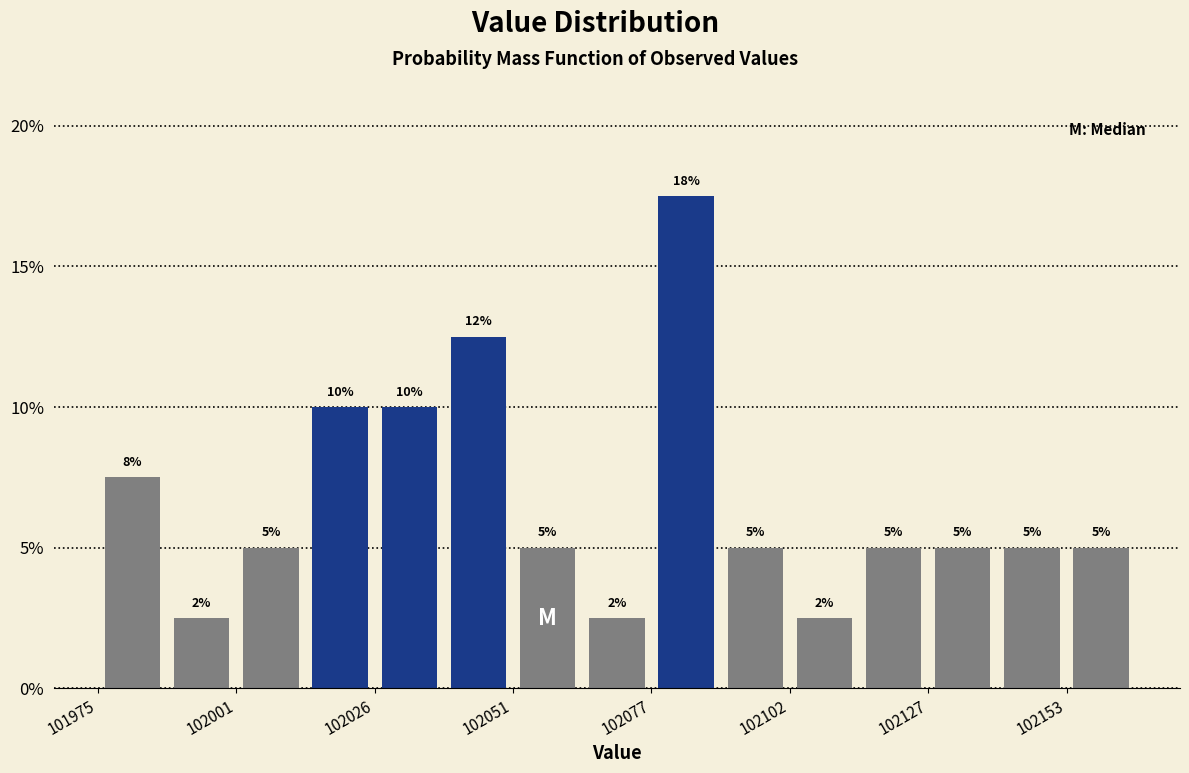

Read against the x-axis, roughly where is the centre of the tallest bar?

102085